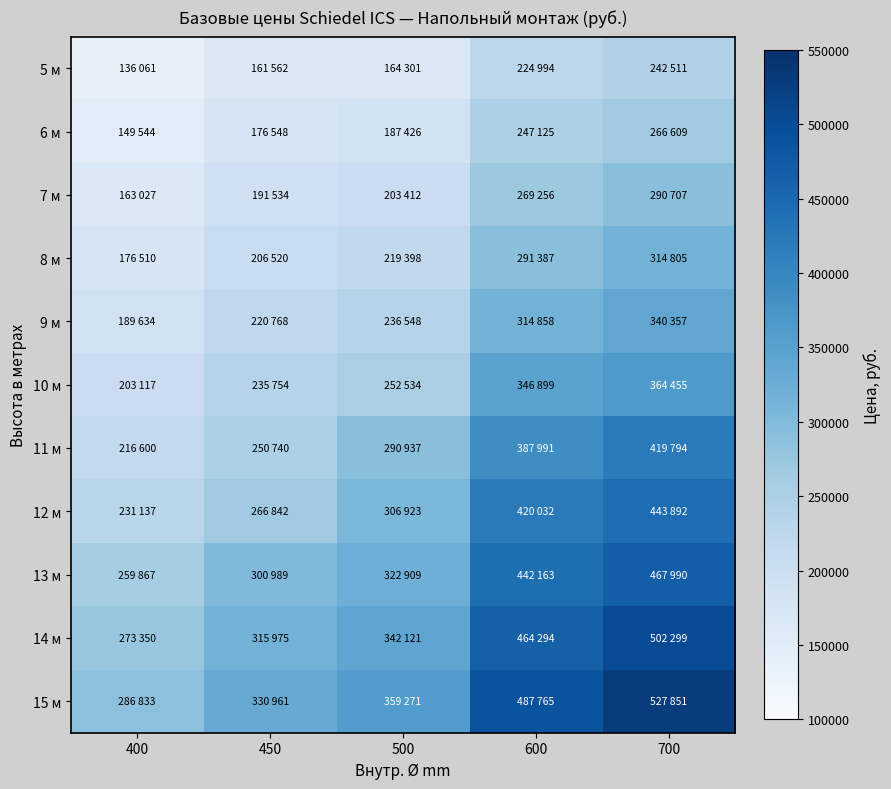

At how many categories does at least one series exceed 313546?

4